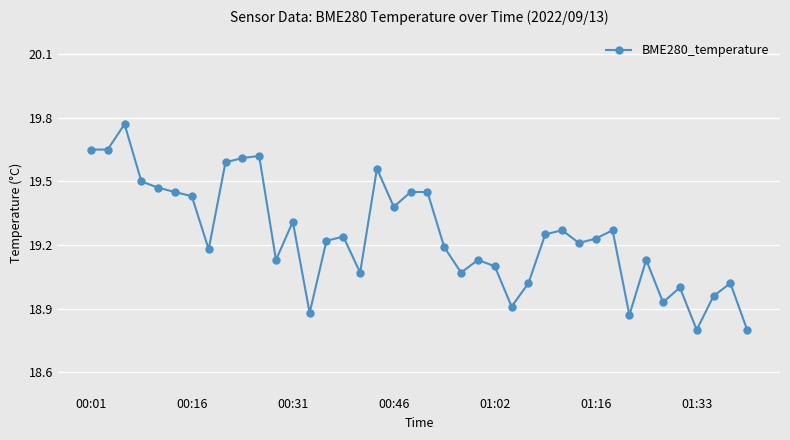

What is the smallest value displayed?

18.8